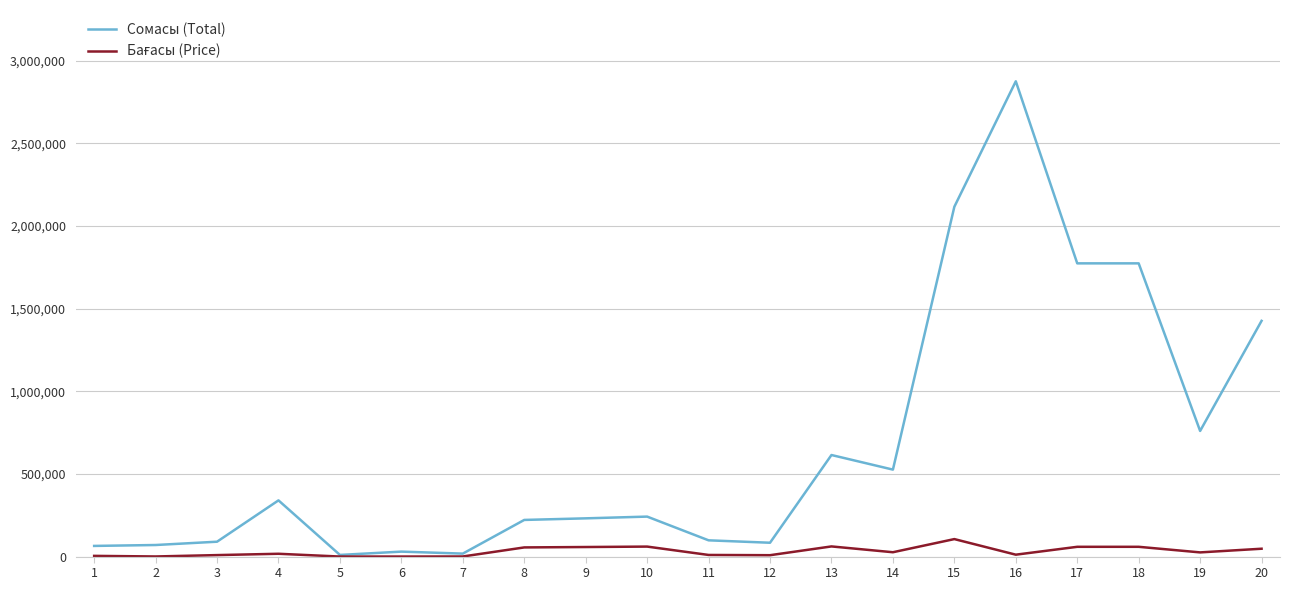

The value of Сомасы (Total) at 17 is 1773720. True or false?

True